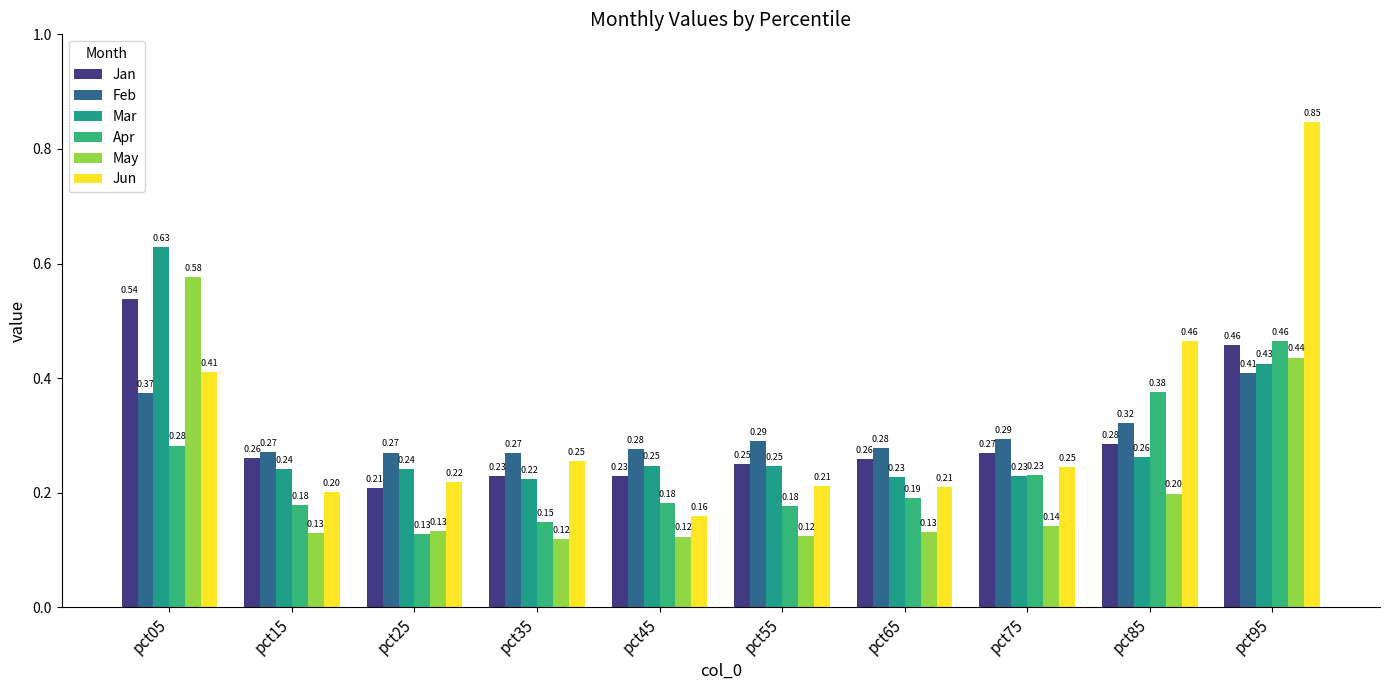

At which category is the sum across all series the highest?

pct95